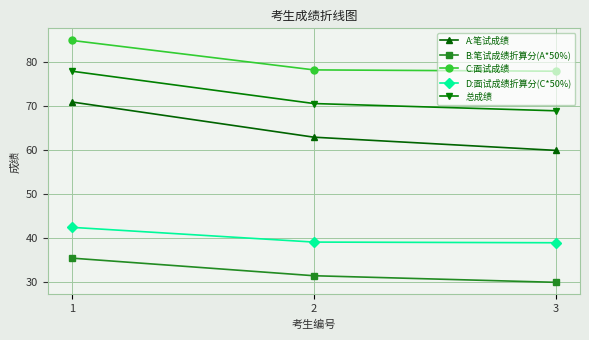

What is the spread (max minus min) of values at 1?

49.5